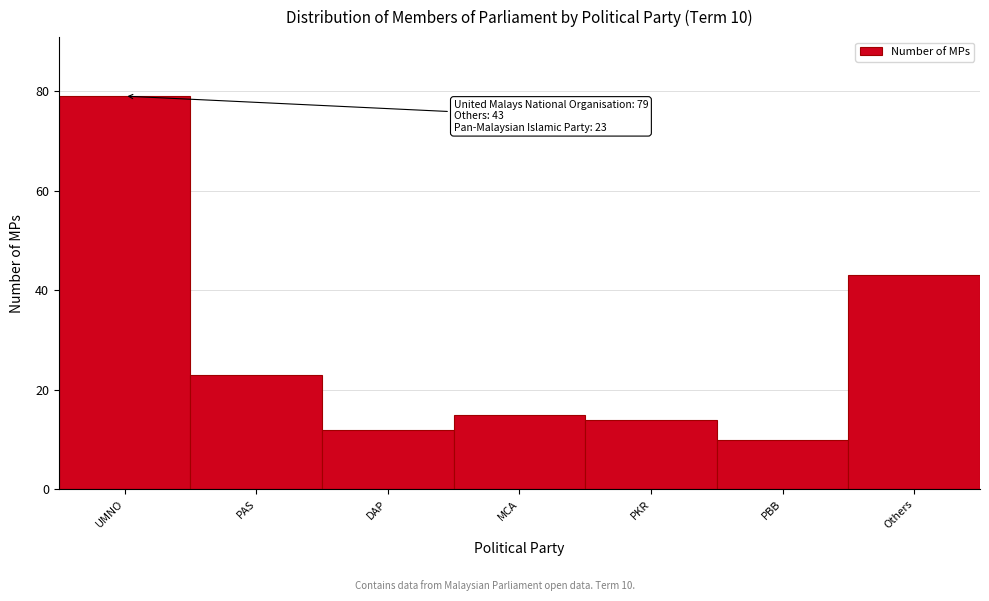

Reading right to left, list all the values displayed in this chart.

43	10	14	15	12	23	79